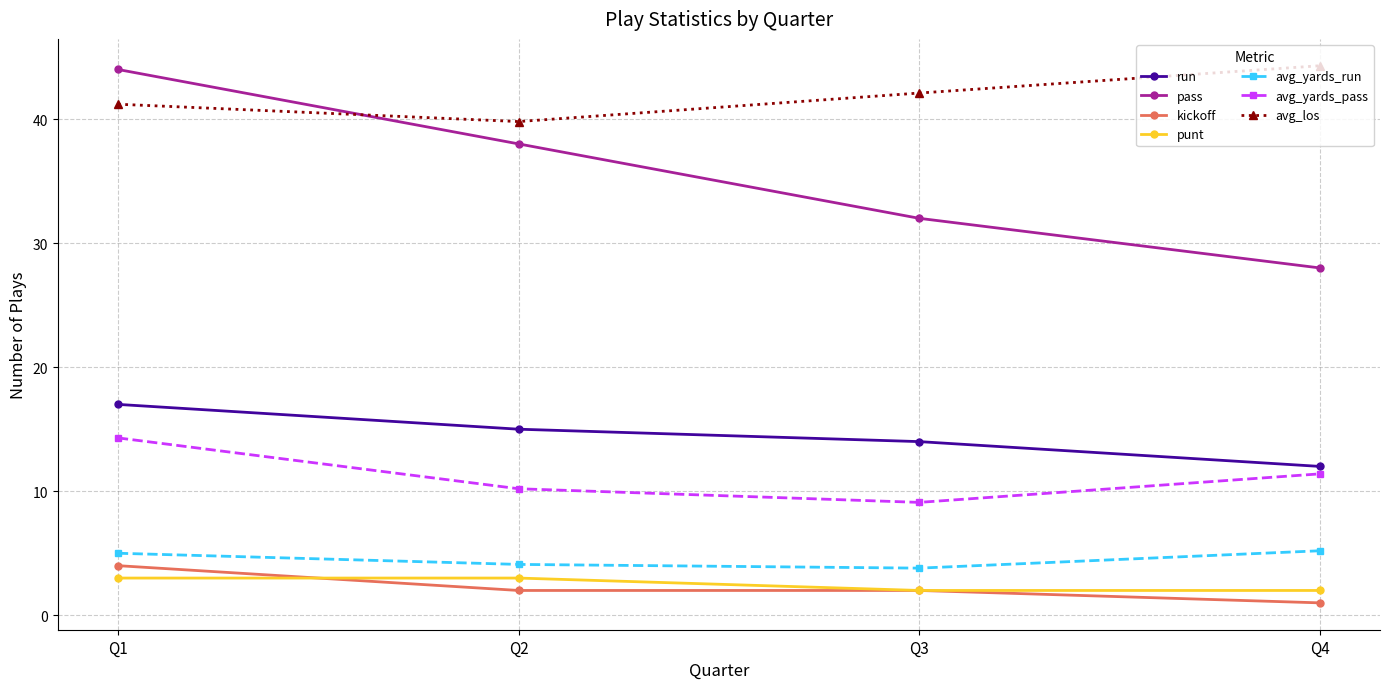

How many lines are shown in the chart?

7